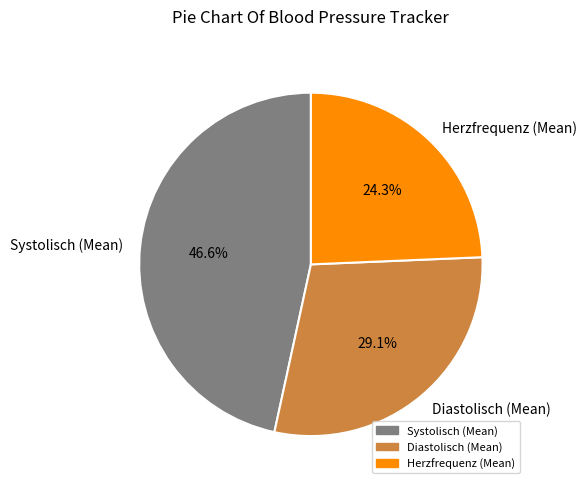

Combined, do Herzfrequenz (Mean) and Diastolisch (Mean) account for over 50%?

Yes